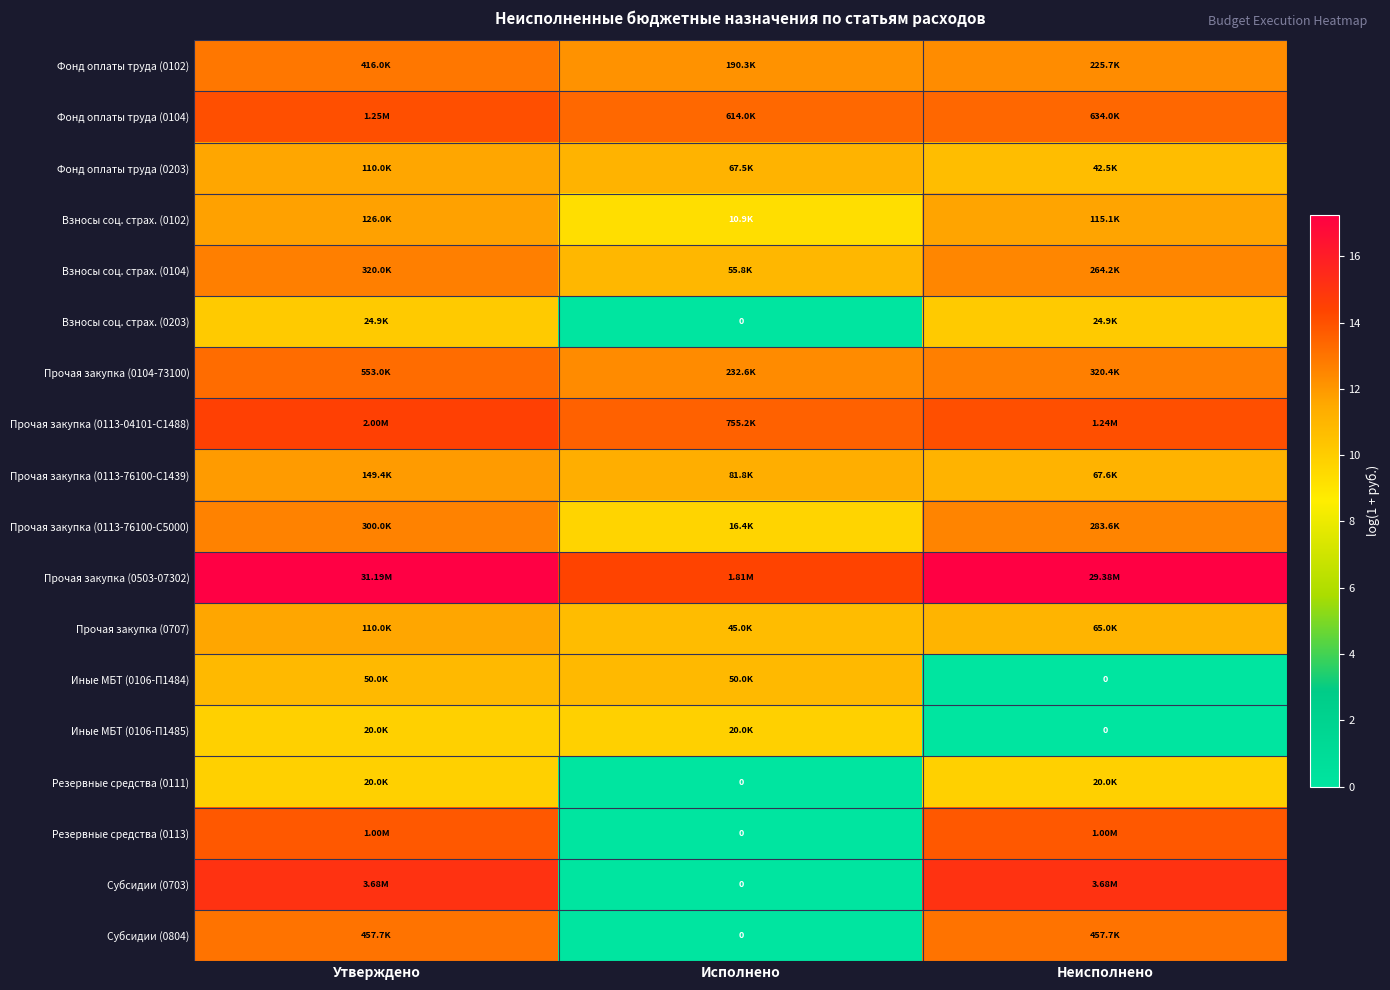

What is the total value across all series at Исполнено?

149.6